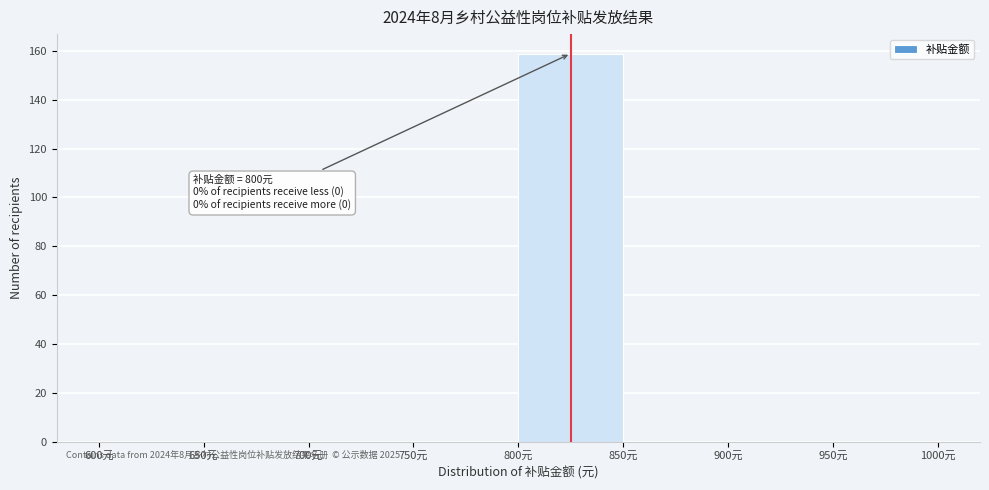

Which range on the x-axis has the tallest bar?

800 to 850